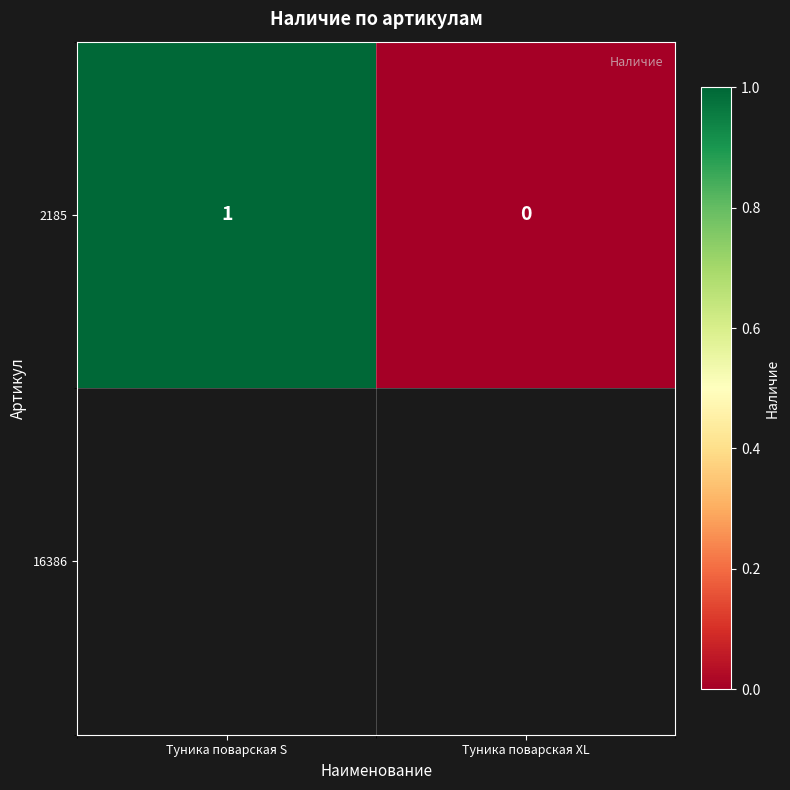

What is the sum of all values?

1